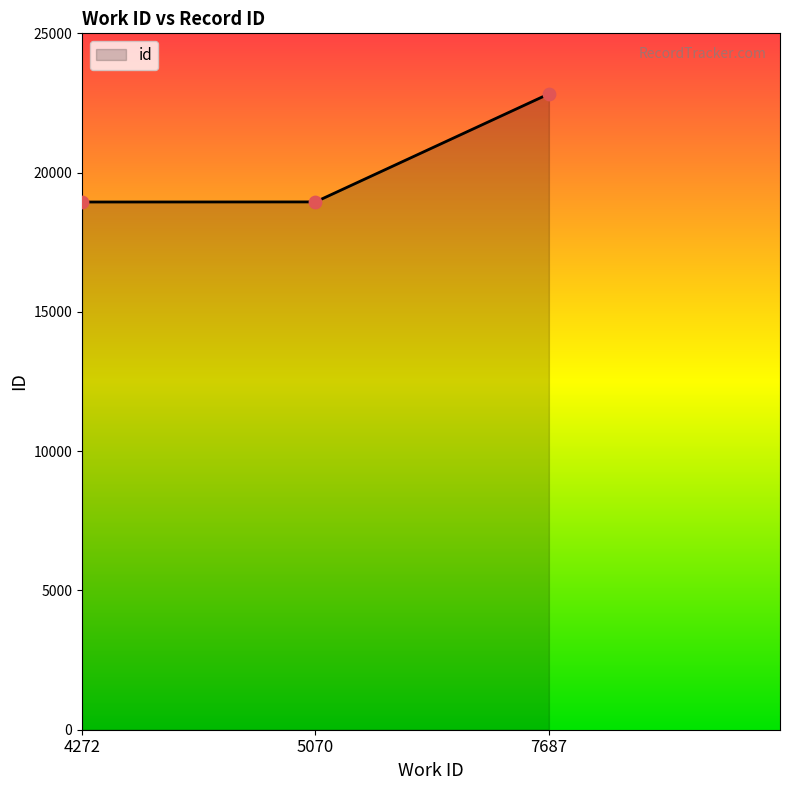

Approximately how many times larger is the value at 4272 compared to 7687?

0.8